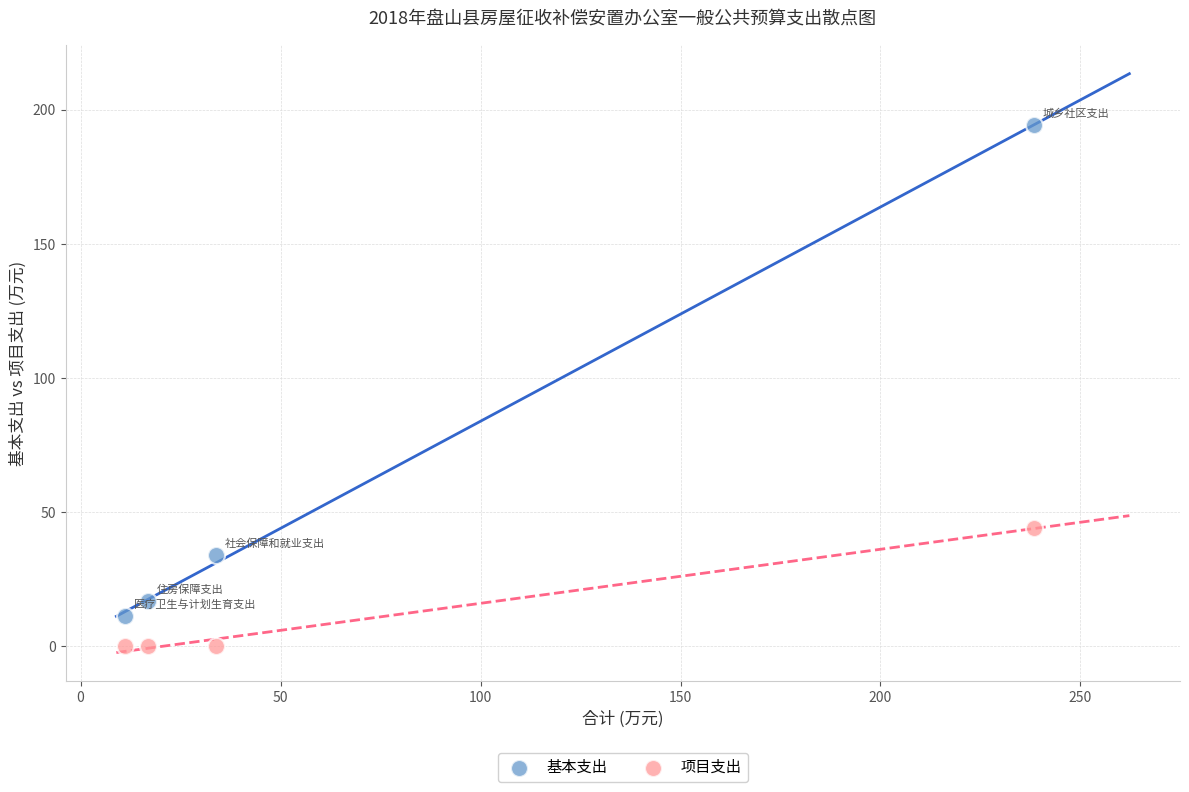

In the 基本支出 series, what Y value is closest to 102?

33.9